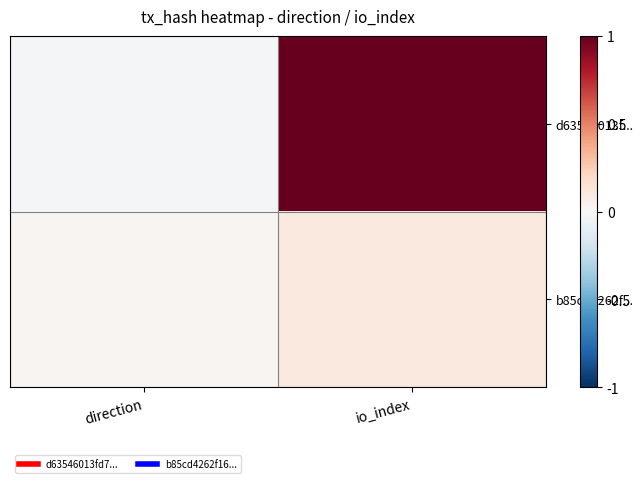

Reading right to left, transcribe all the data shown in this chart.

d63546013f...: io_index=1.0	direction=-0.0
b85cd4262f...: io_index=0.1	direction=0.0